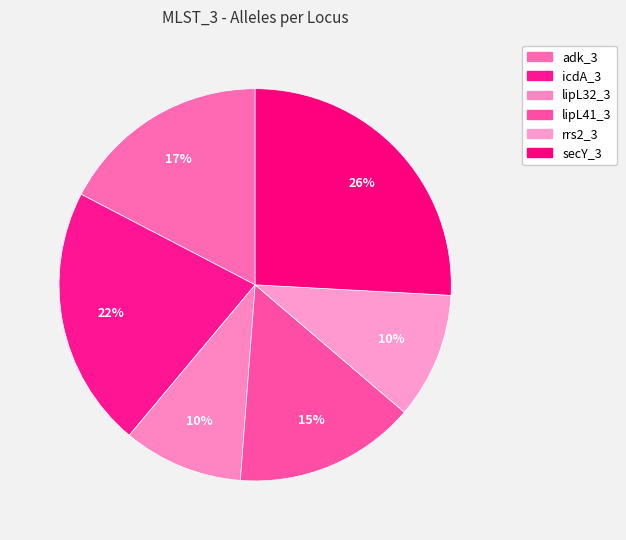

How many segments does this pie chart have?

6